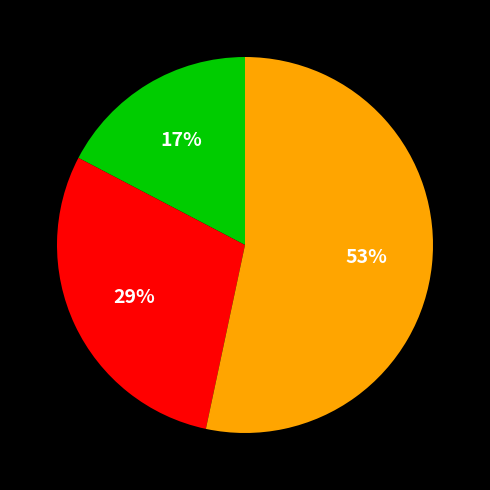

Is there any slice that represents more than half of the pie?

Yes